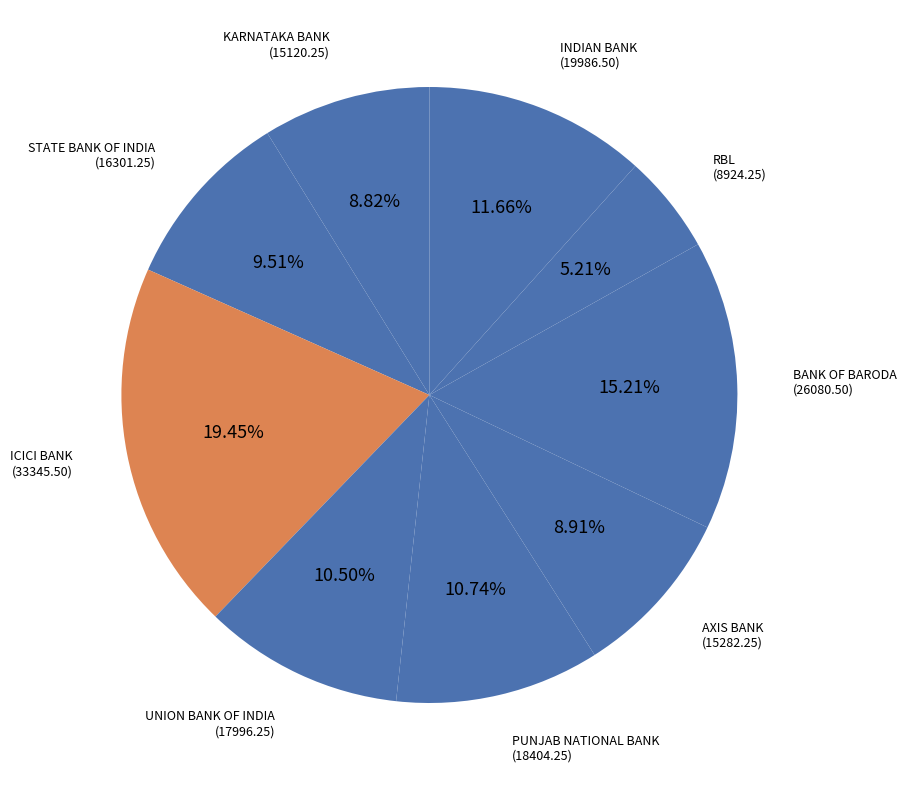

Which has a higher value, UNION BANK OF INDIA or INDIAN BANK?

INDIAN BANK